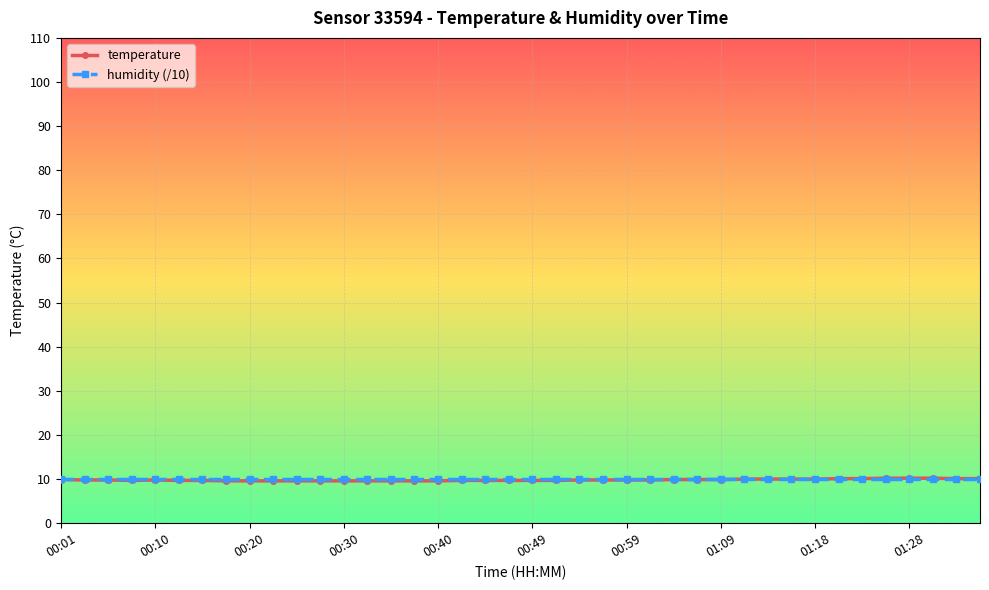

What is the maximum value shown in the chart?

10.2